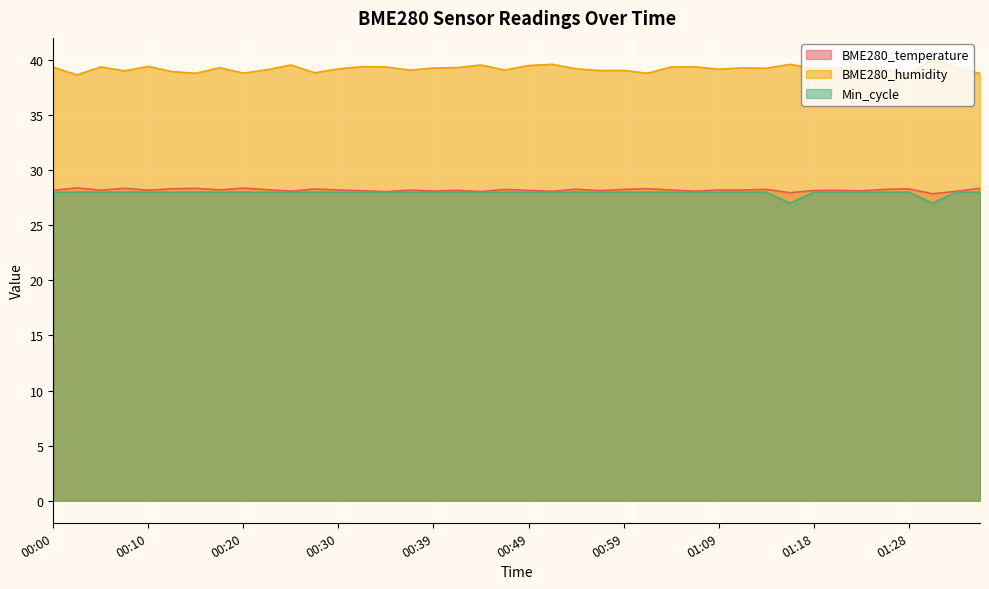

What is the value of the BME280_humidity point at the 36th from the left?

39.1